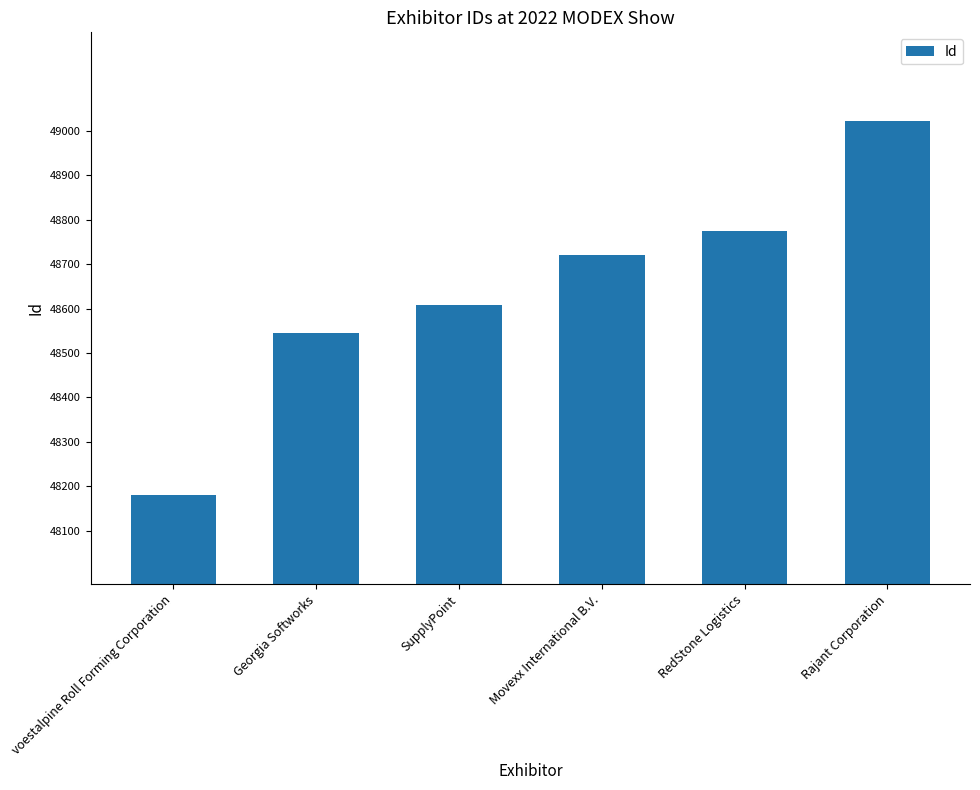

How many categories are shown in the chart?

6